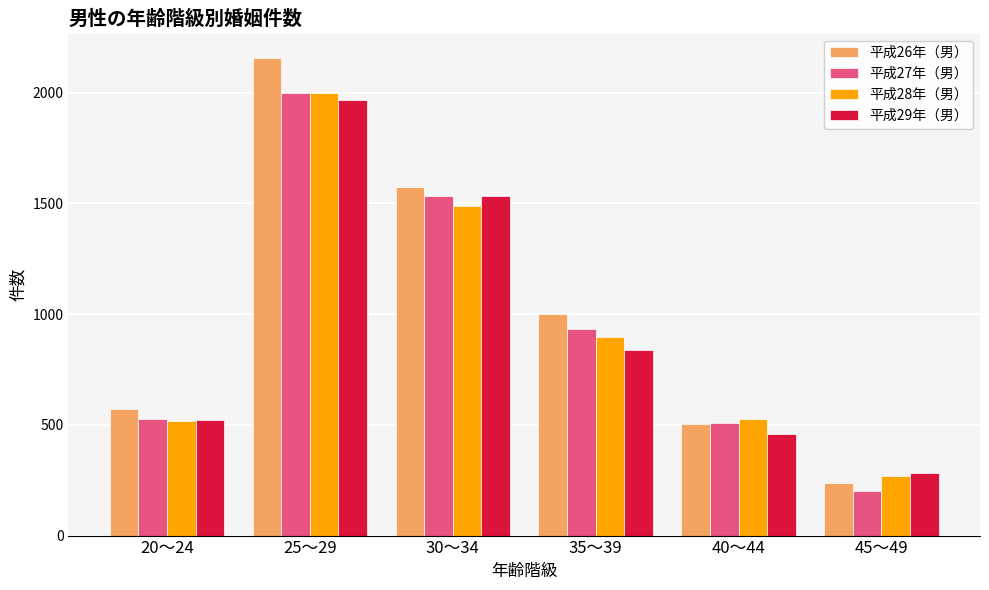

The value of 平成26年（男） at 30～34 is 927. True or false?

False